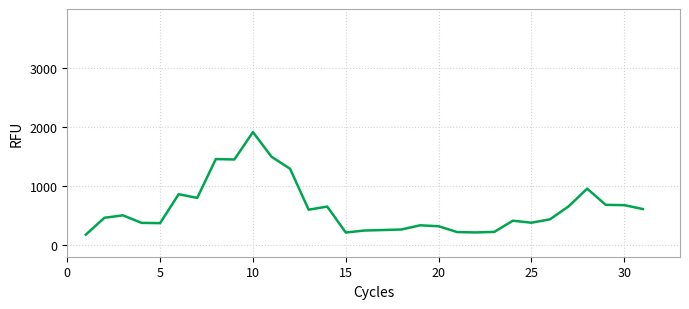

What is the minimum value shown in the chart?

174.1